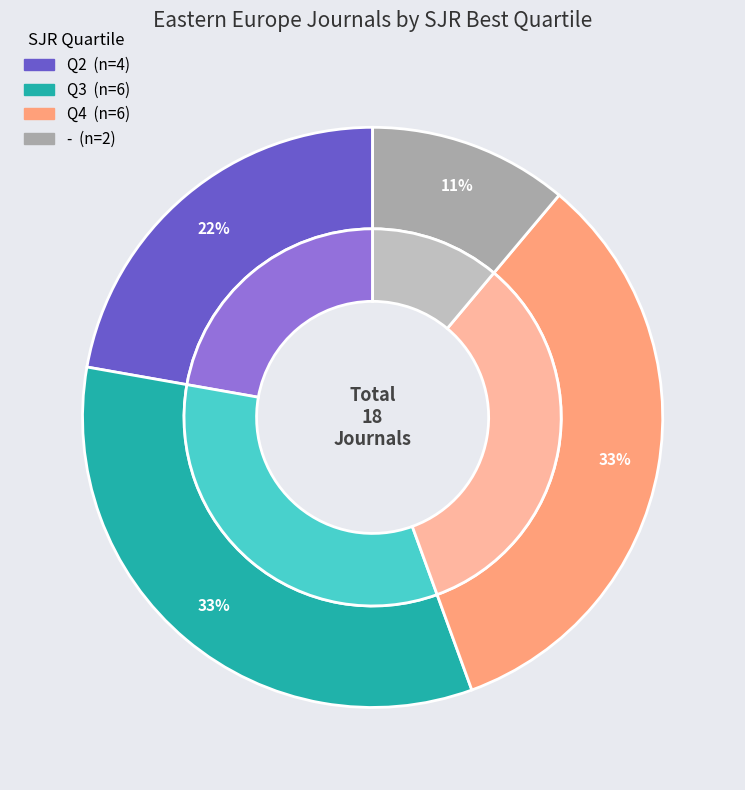

How many slices are in this pie chart?

4